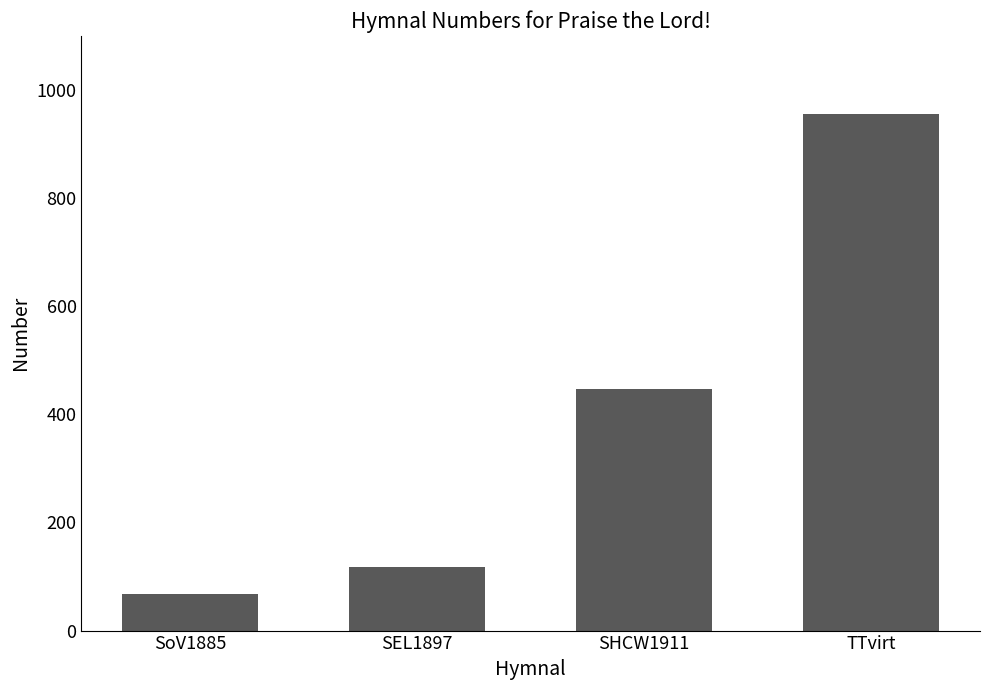

Reading left to right, transcribe all the data shown in this chart.

SoV1885=68	SEL1897=117	SHCW1911=447	TTvirt=956